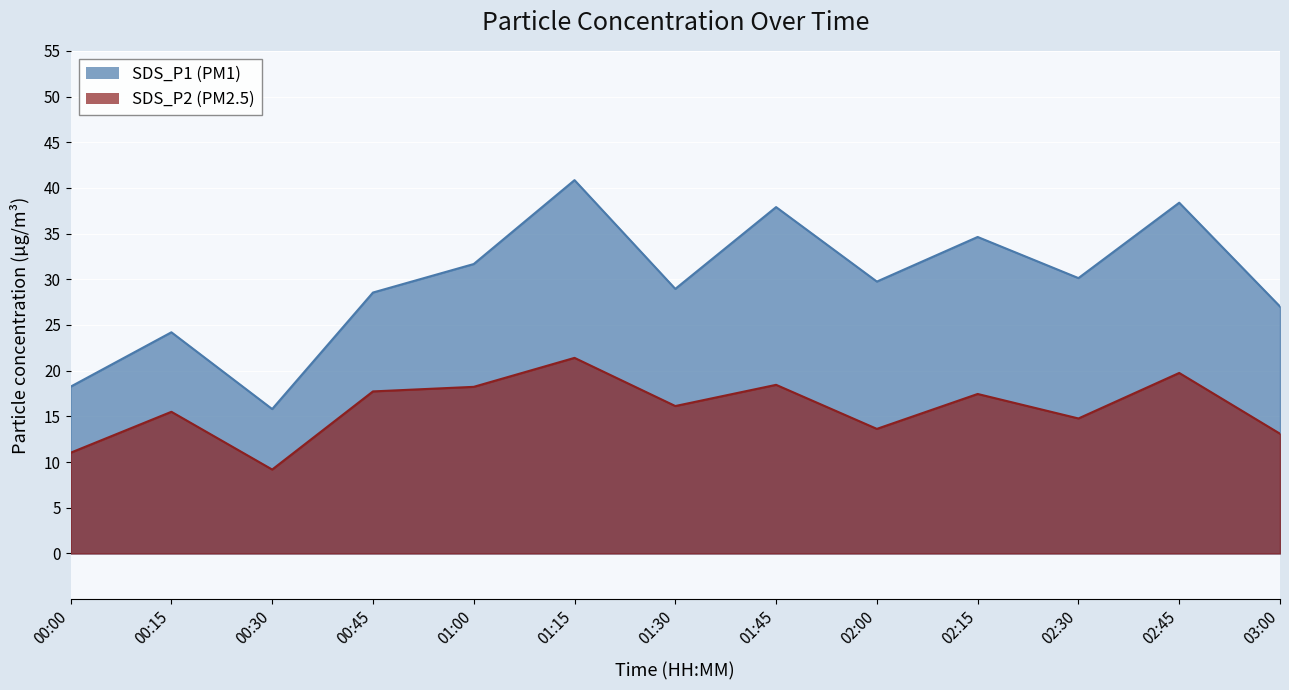

How many interior local valleys does the SDS_P1 series have?

4